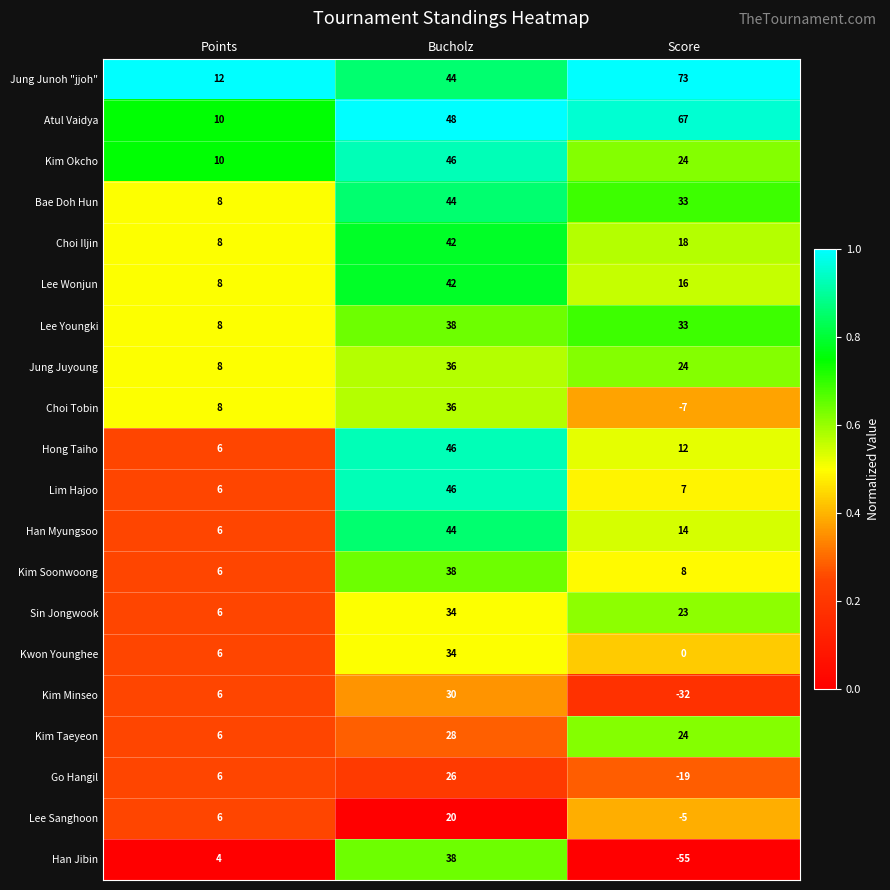

What is the sum of all Lim Hajoo values?

59